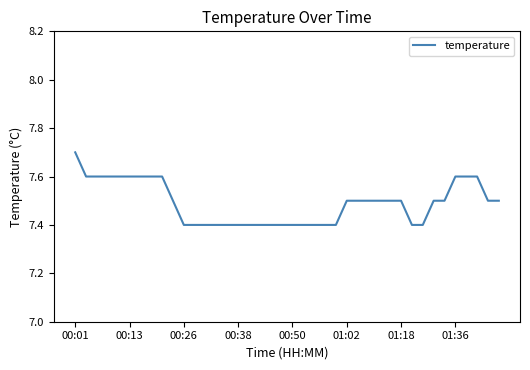

What is the difference between the maximum and minimum values?

0.3